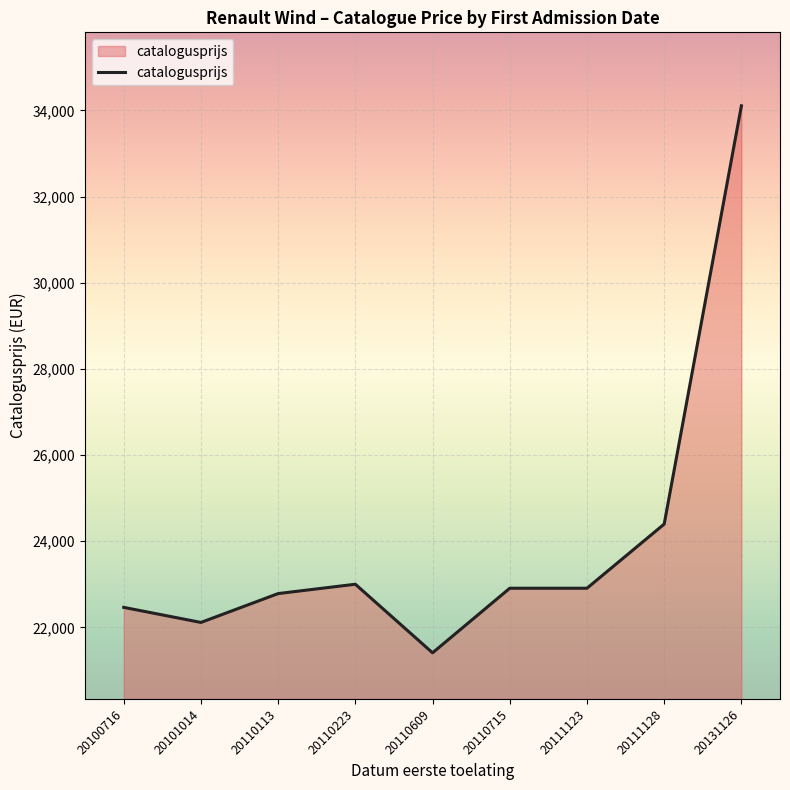

At which category does the chart reach its minimum across all series?

20110609